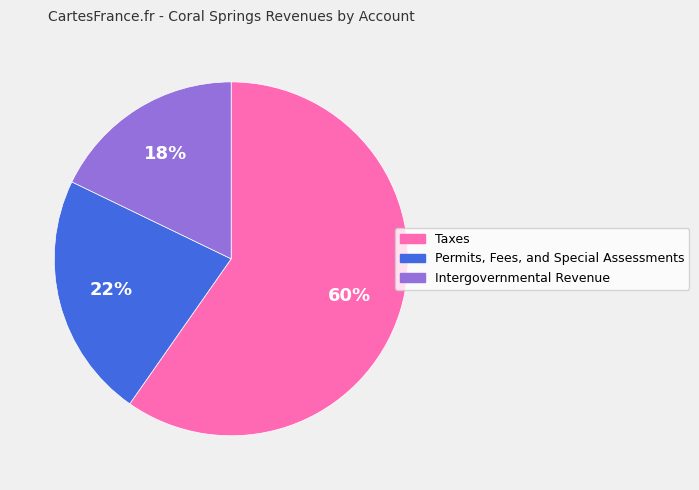

What percentage is the Permits, Fees, and Special Assessments slice, to the nearest percent?

22%